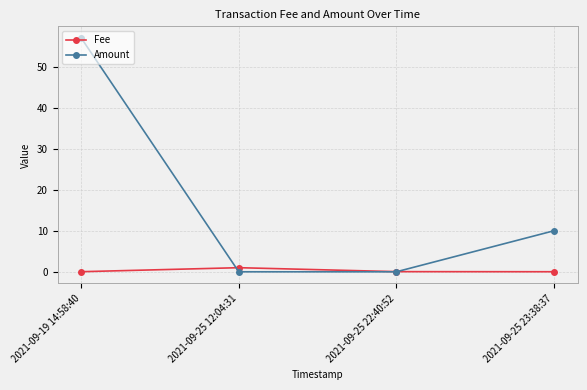

List the series in order of their peak value, highest first.

Amount, Fee